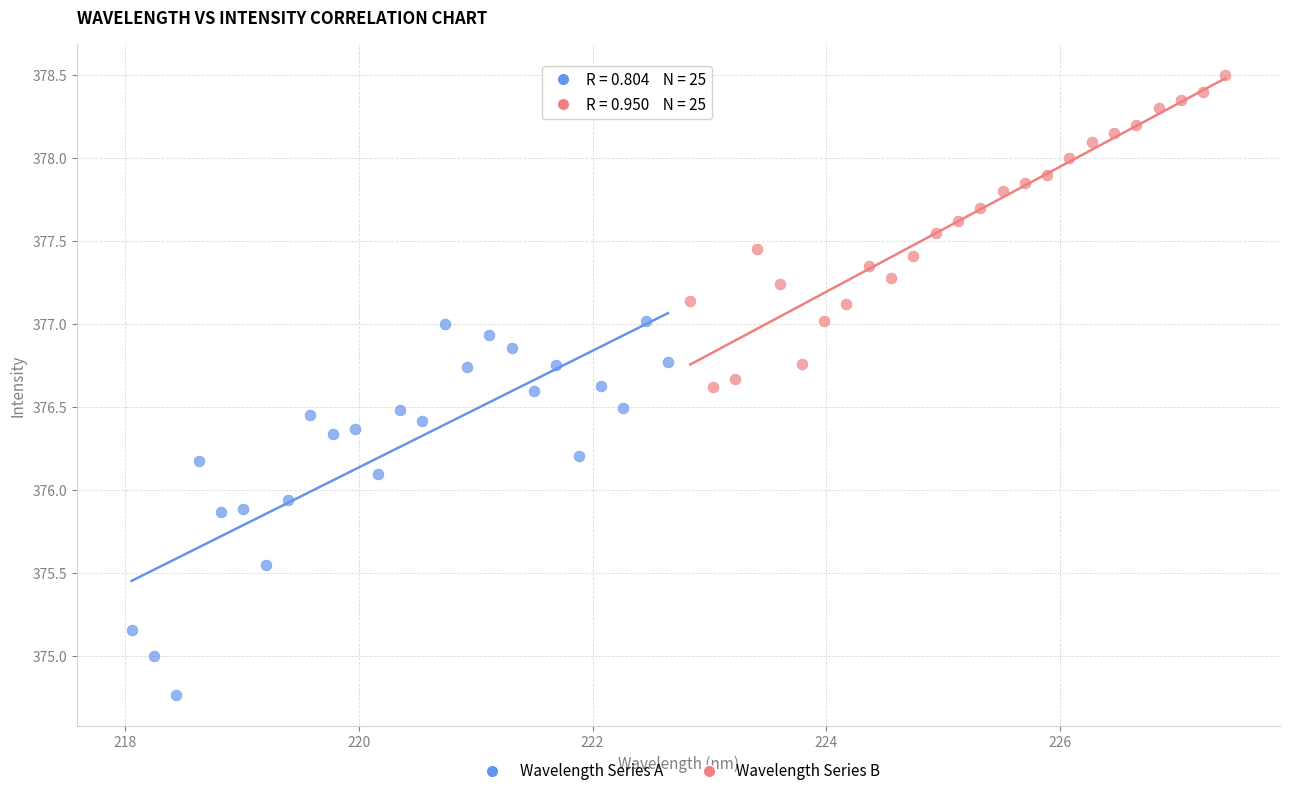

Which series contains the highest Y value?

Wavelength Series B